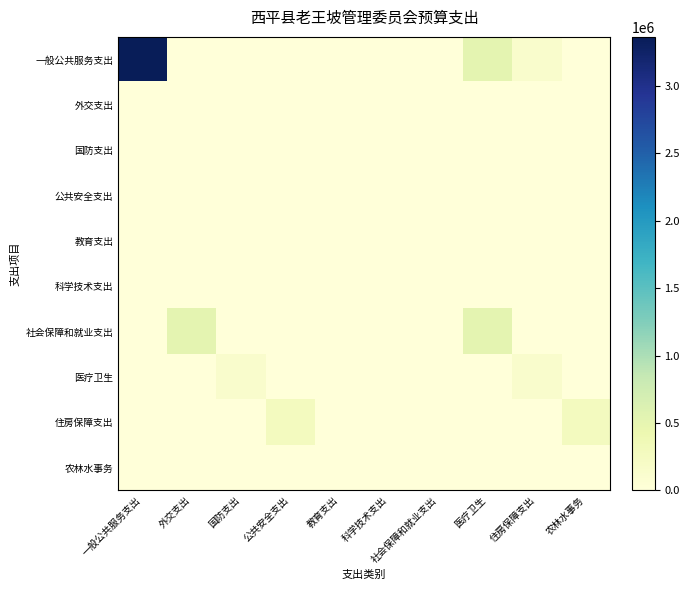

Reading right to left, extract all data points from this chart.

一般公共服务支出: 农林水事务=0	住房保障支出=139138	医疗卫生=514770	社会保障和就业支出=0	科学技术支出=0	教育支出=0	公共安全支出=0	国防支出=0	外交支出=0	一般公共服务支出=3362376
外交支出: 农林水事务=0	住房保障支出=0	医疗卫生=0	社会保障和就业支出=0	科学技术支出=0	教育支出=0	公共安全支出=0	国防支出=0	外交支出=0	一般公共服务支出=0
国防支出: 农林水事务=0	住房保障支出=0	医疗卫生=0	社会保障和就业支出=0	科学技术支出=0	教育支出=0	公共安全支出=0	国防支出=0	外交支出=0	一般公共服务支出=0
公共安全支出: 农林水事务=0	住房保障支出=0	医疗卫生=0	社会保障和就业支出=0	科学技术支出=0	教育支出=0	公共安全支出=0	国防支出=0	外交支出=0	一般公共服务支出=0
教育支出: 农林水事务=0	住房保障支出=0	医疗卫生=0	社会保障和就业支出=0	科学技术支出=0	教育支出=0	公共安全支出=0	国防支出=0	外交支出=0	一般公共服务支出=0
科学技术支出: 农林水事务=0	住房保障支出=0	医疗卫生=0	社会保障和就业支出=0	科学技术支出=0	教育支出=0	公共安全支出=0	国防支出=0	外交支出=0	一般公共服务支出=0
社会保障和就业支出: 农林水事务=0	住房保障支出=0	医疗卫生=514770	社会保障和就业支出=0	科学技术支出=0	教育支出=0	公共安全支出=0	国防支出=0	外交支出=514770	一般公共服务支出=0
医疗卫生: 农林水事务=0	住房保障支出=139138	医疗卫生=0	社会保障和就业支出=0	科学技术支出=0	教育支出=0	公共安全支出=0	国防支出=139138	外交支出=0	一般公共服务支出=0
住房保障支出: 农林水事务=263716	住房保障支出=0	医疗卫生=0	社会保障和就业支出=0	科学技术支出=0	教育支出=0	公共安全支出=263716	国防支出=0	外交支出=0	一般公共服务支出=0
农林水事务: 农林水事务=0	住房保障支出=0	医疗卫生=0	社会保障和就业支出=0	科学技术支出=0	教育支出=0	公共安全支出=0	国防支出=0	外交支出=0	一般公共服务支出=0